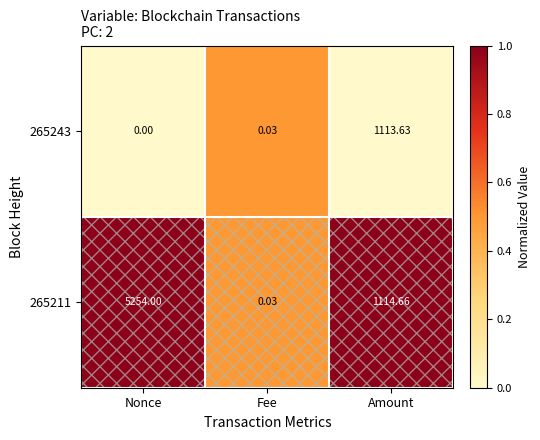

How many series are shown in this chart?

2